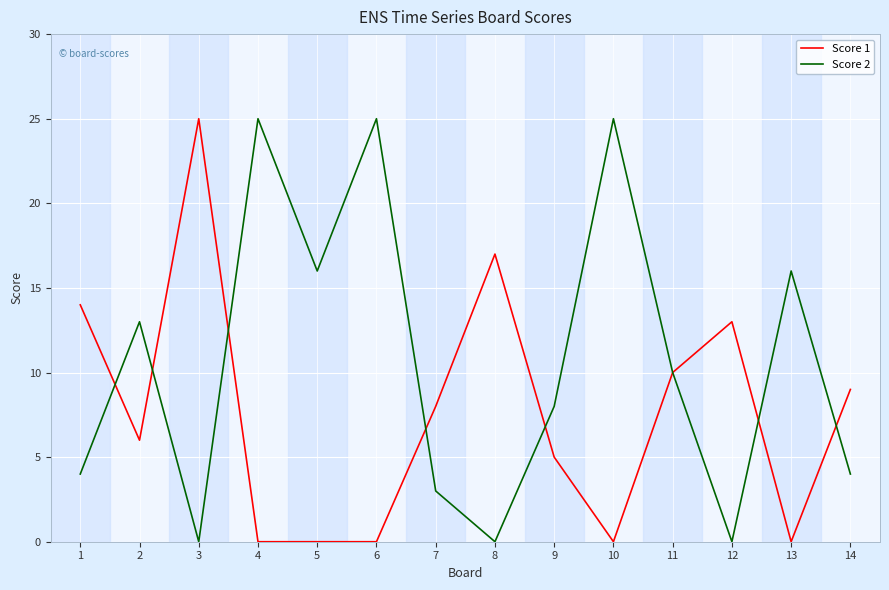

True or false: Score 2 has a value of 16 at 5.

True